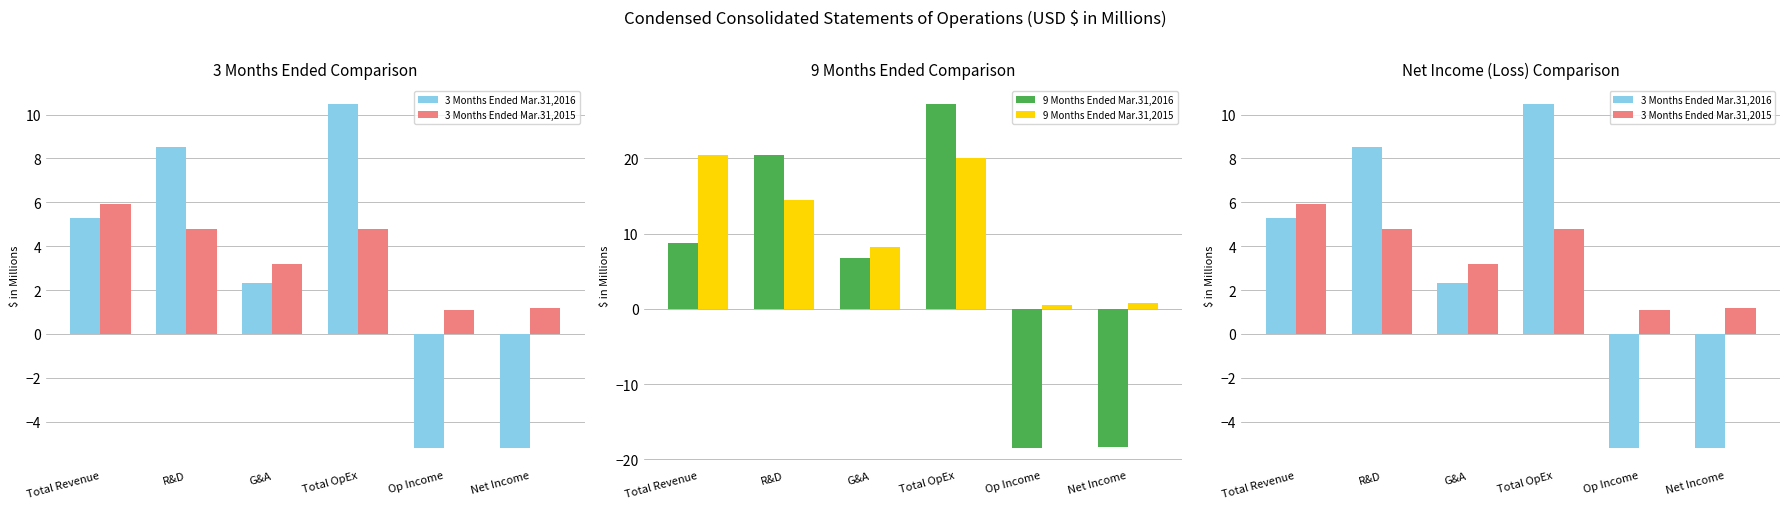

What is the label of the 3rd bar from the left?

G&A